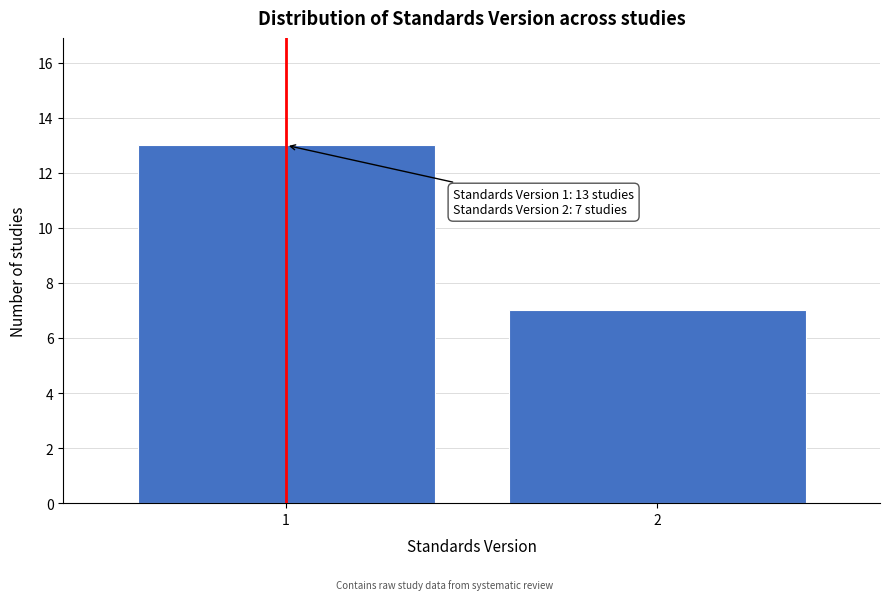

Reading right to left, list all the values displayed in this chart.

7	13